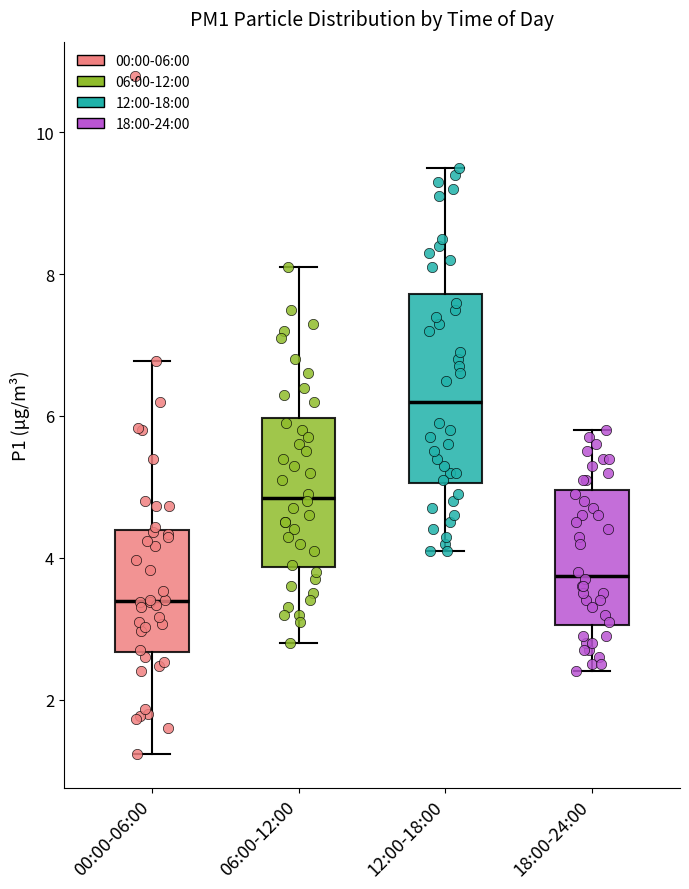

Where does the lower whisker of the box for 06:00-12:00 end on the y-axis? The values are not printed on the chart, so give them approximately, as read against the axis.

2.8